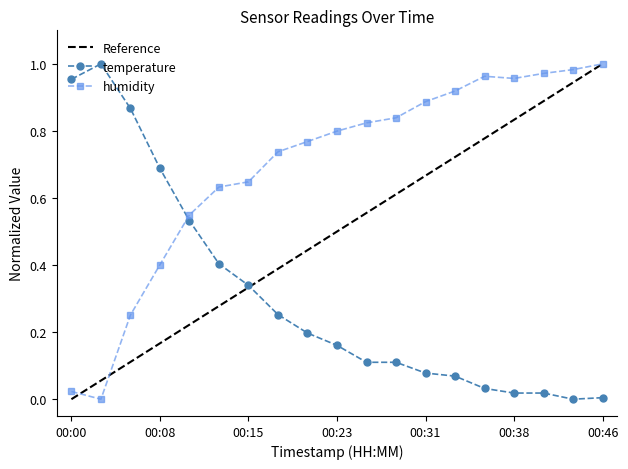

The humidity series shows 1.3 at 00:46. True or false?

False